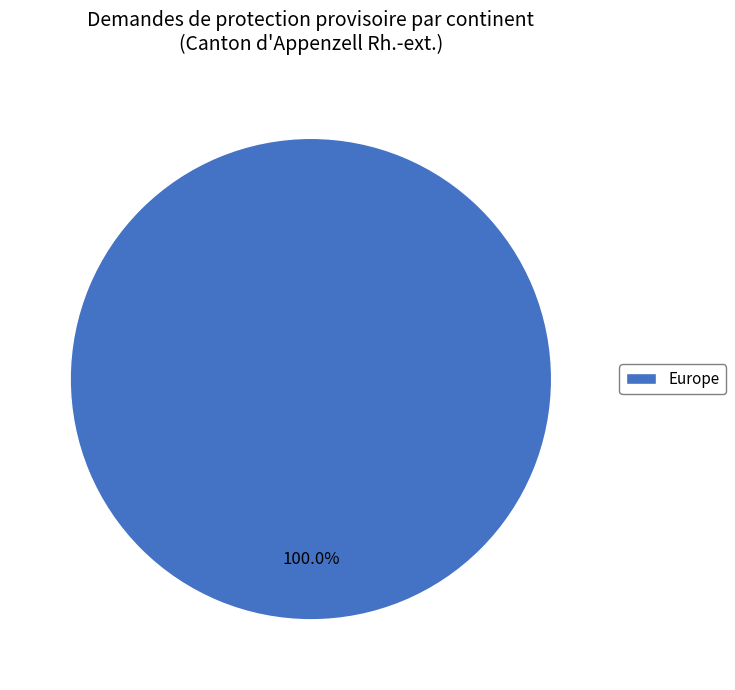

Is there a majority slice in this chart?

Yes